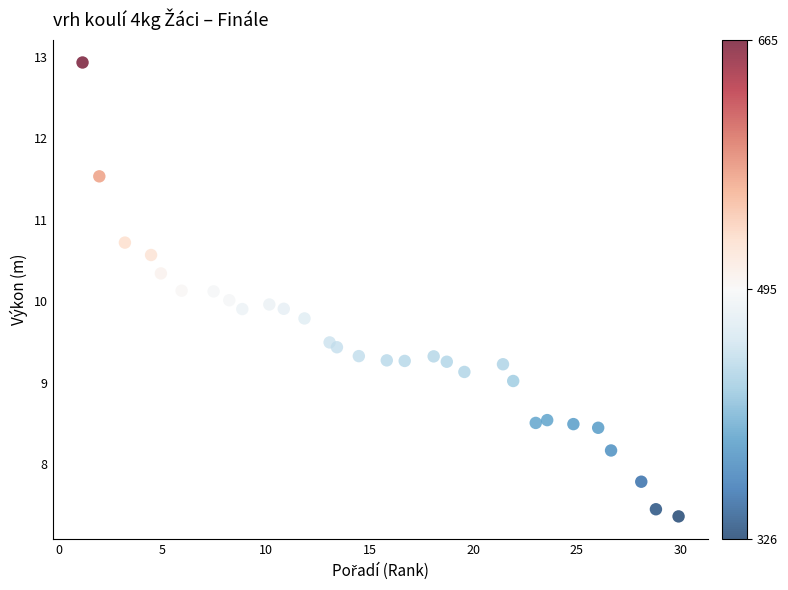

What is the range of X values (max minus min)?

28.8